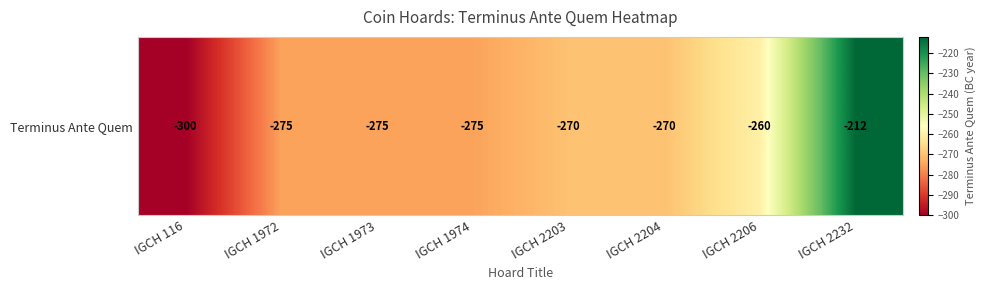

Where does the data first go above -270?

IGCH 2206